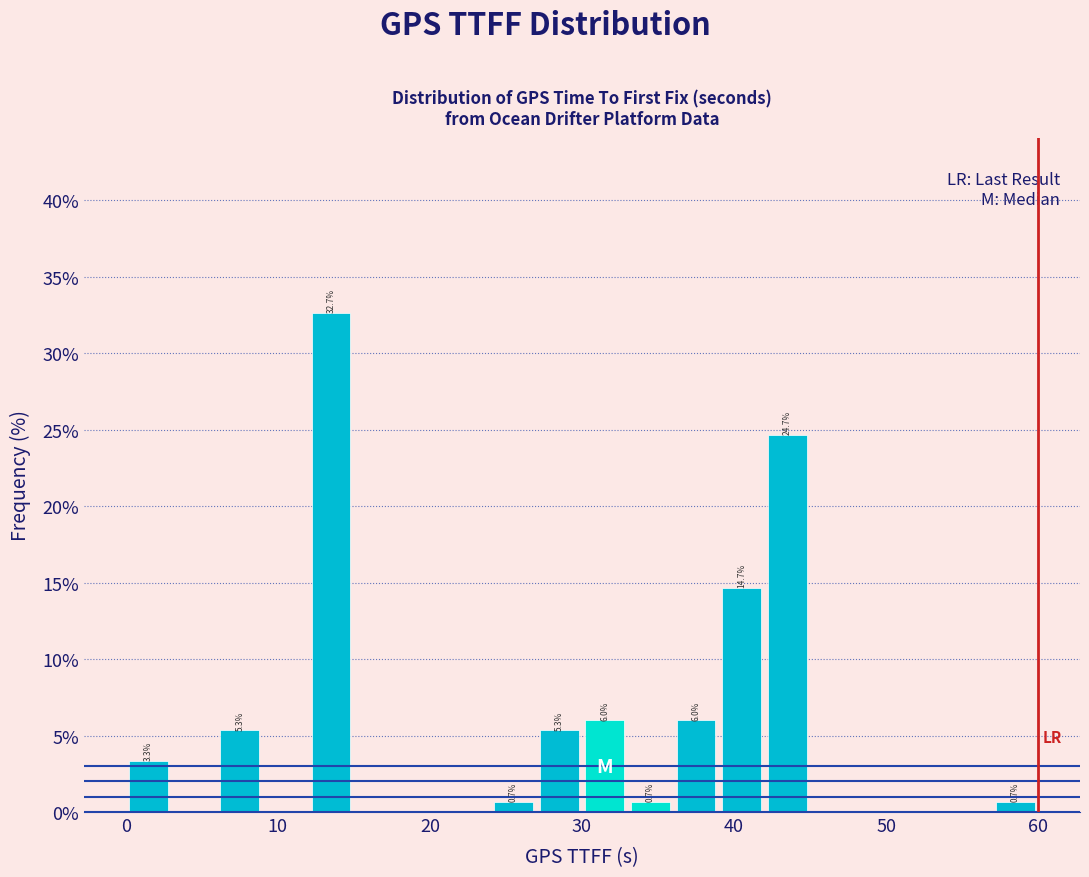

Around what value on the x-axis is the tallest bar? Give the approximate position of its centre, as read against the axis.

14